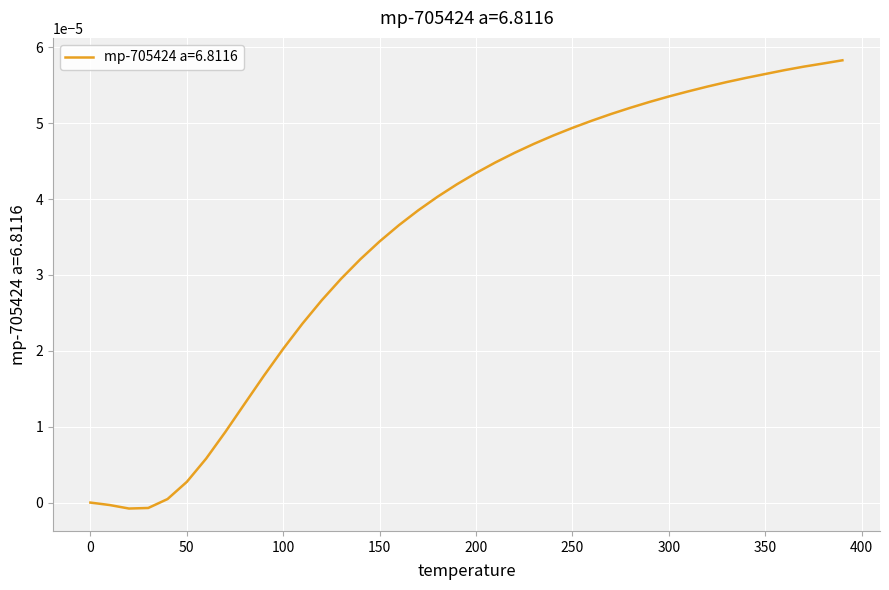

How many lines are shown in the chart?

1